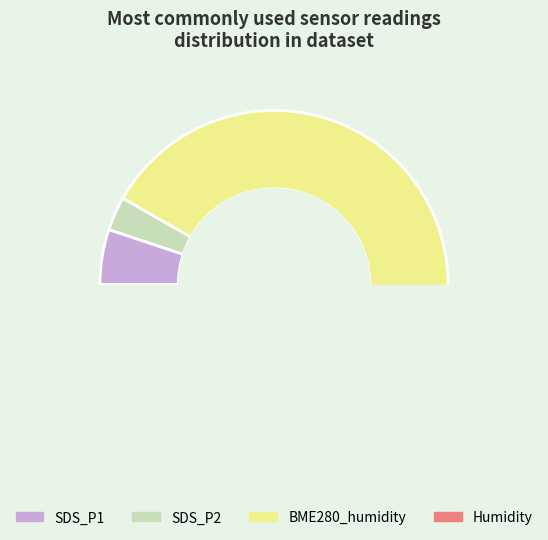

Approximately how many times larger is the value at 28 compared to 28?

1.0